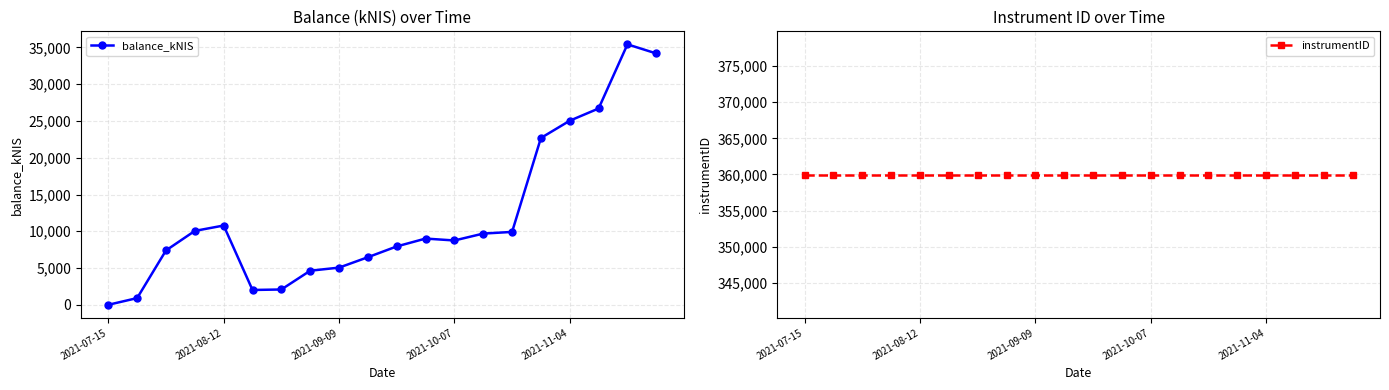

In balance_kNIS, how many points are higher than both neighbors (excluding endpoints)?

3